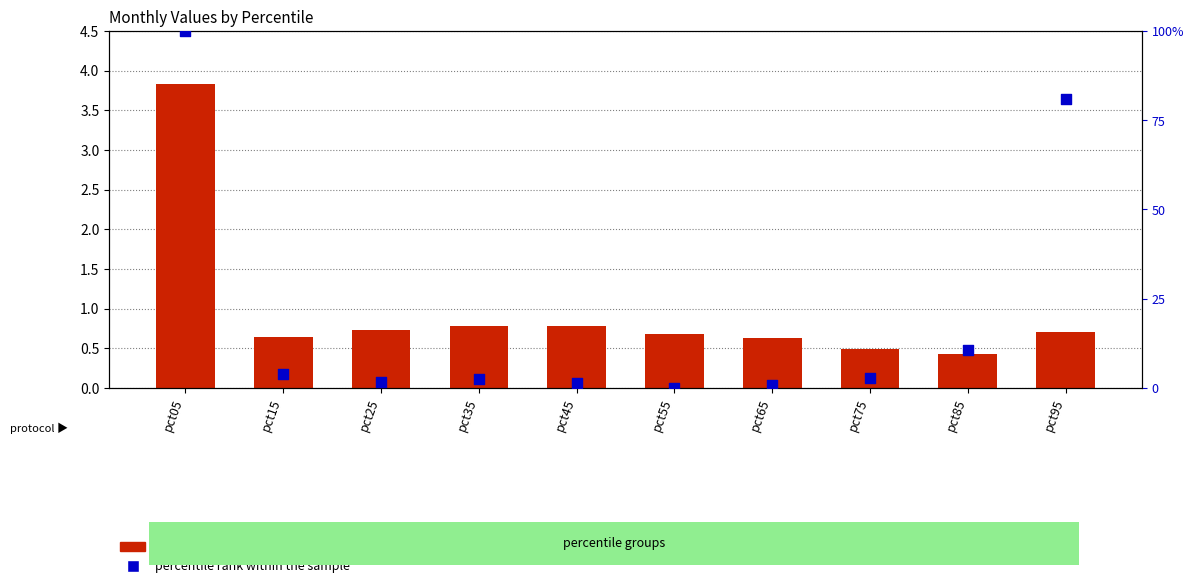

Which series has the widest spread of Y values?

percentile rank within the sample